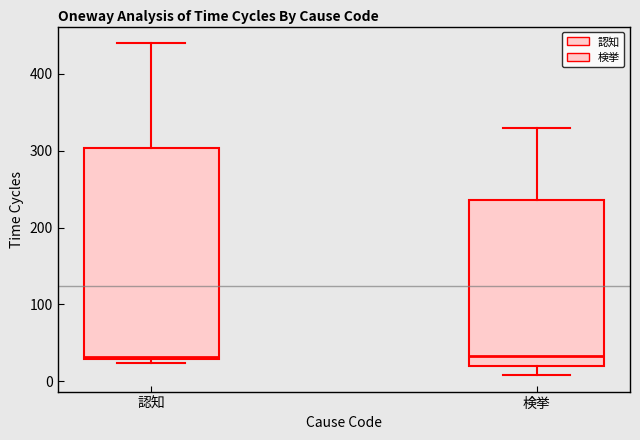

Comparing the boxes themselves (not the whiskers), which one is the tallest?

認知